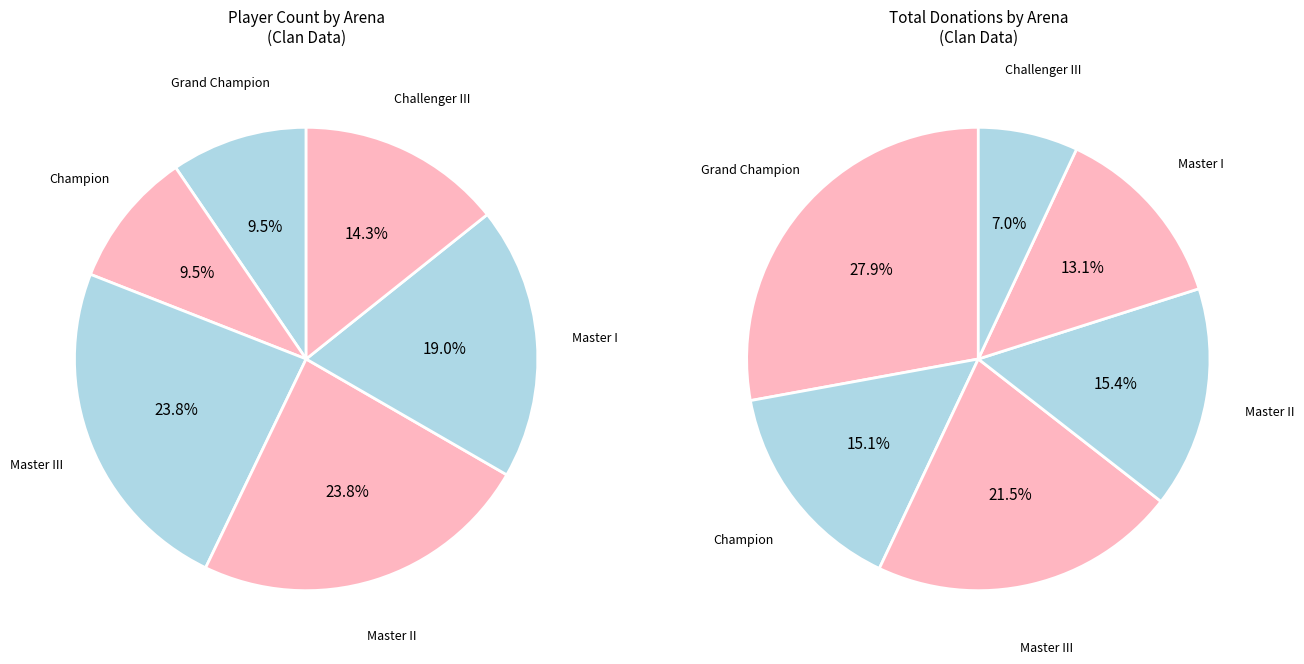

Count the number of slices in the pie.

6